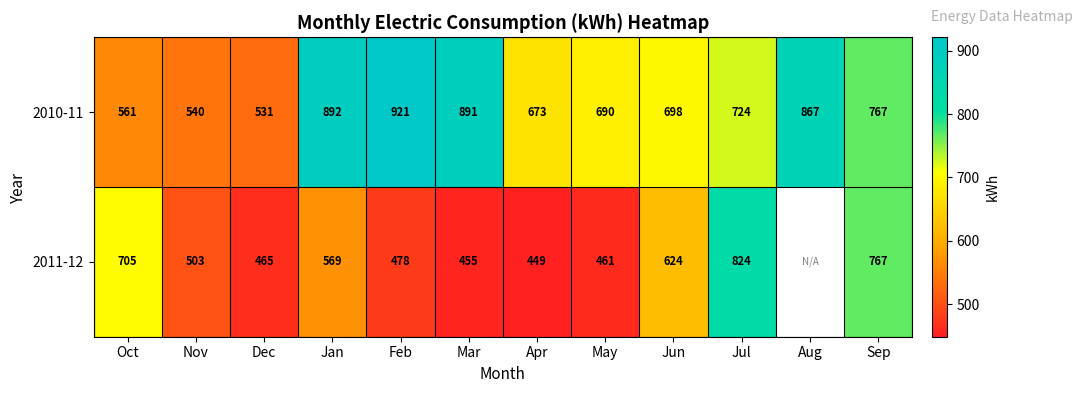

Between Dec and Mar, which series saw the biggest shift?

2010-11